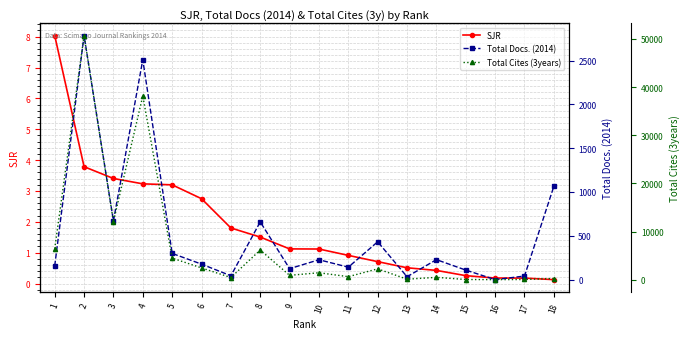

Is it true that Total Docs. (2014) equals 185.4 at 5?

False